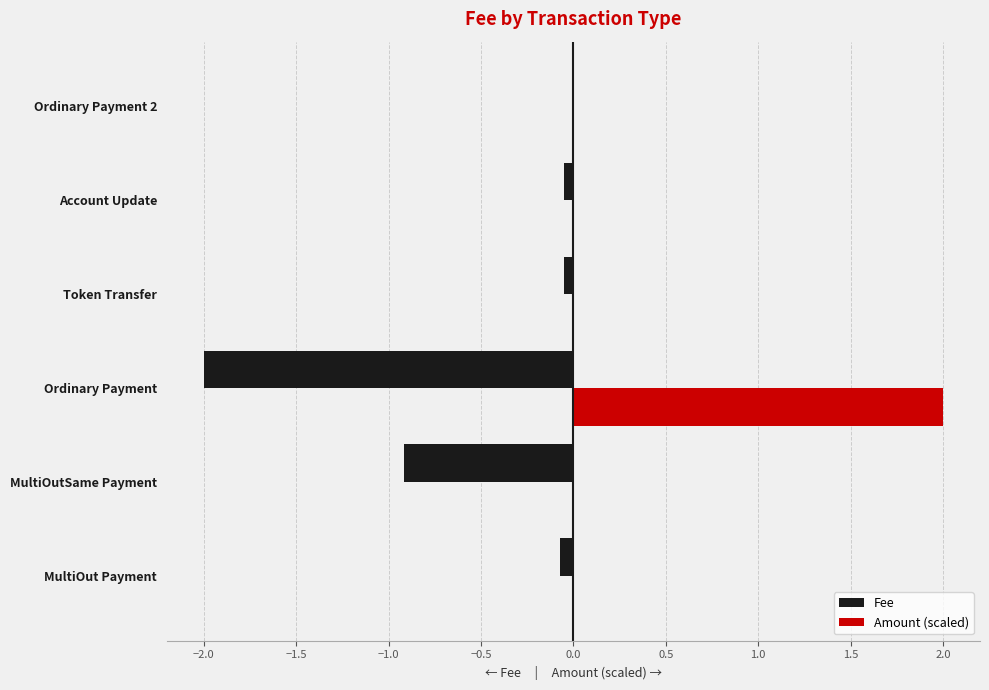

How many data points does each series have?

6